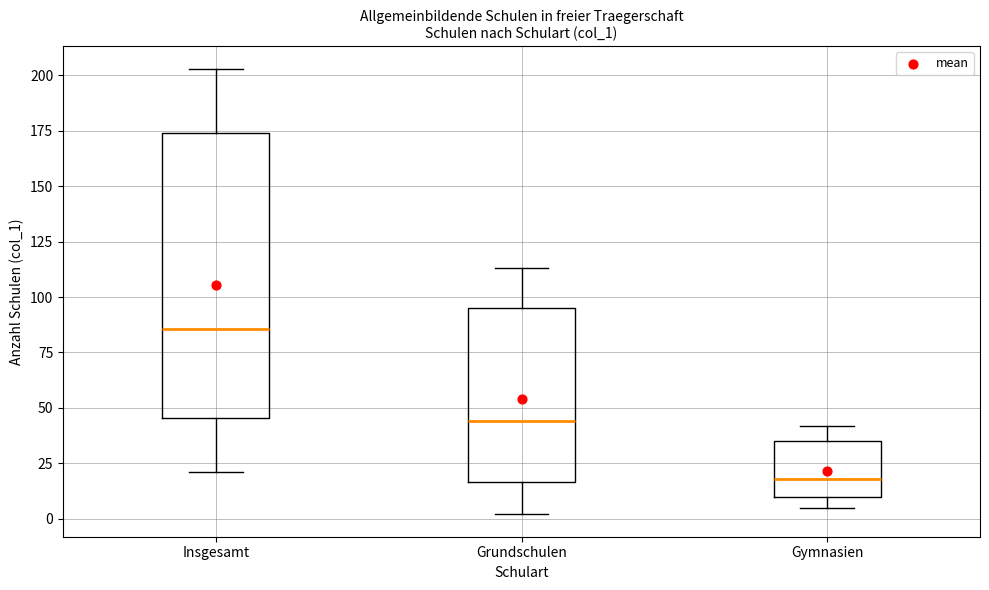

Which box is the tallest, from its lower edge to its upper edge?

Insgesamt